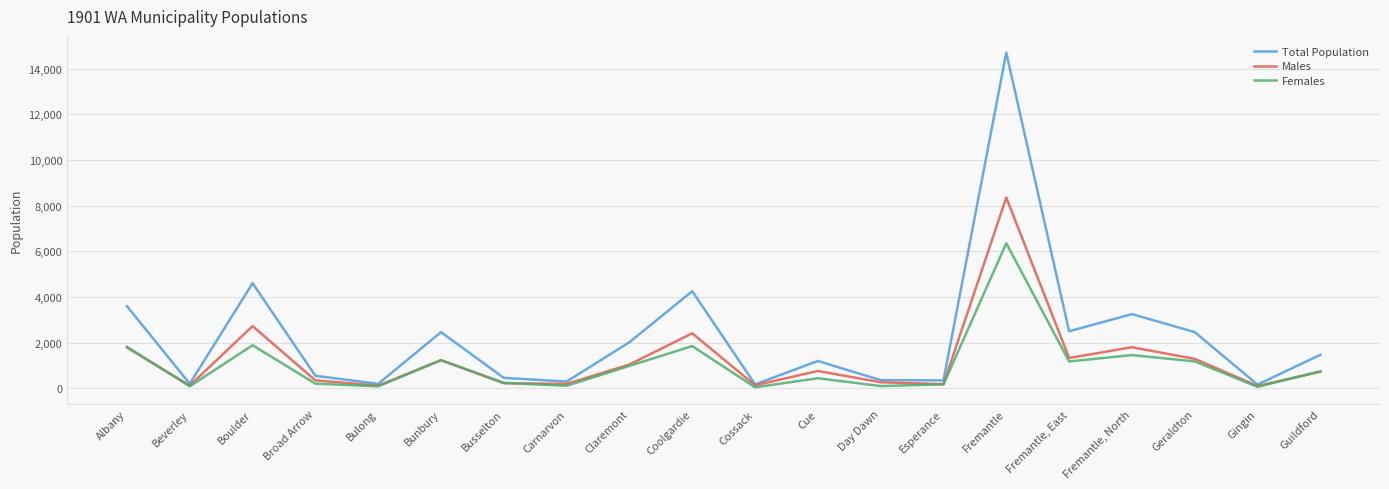

At which category does the chart reach its peak across all series?

Fremantle